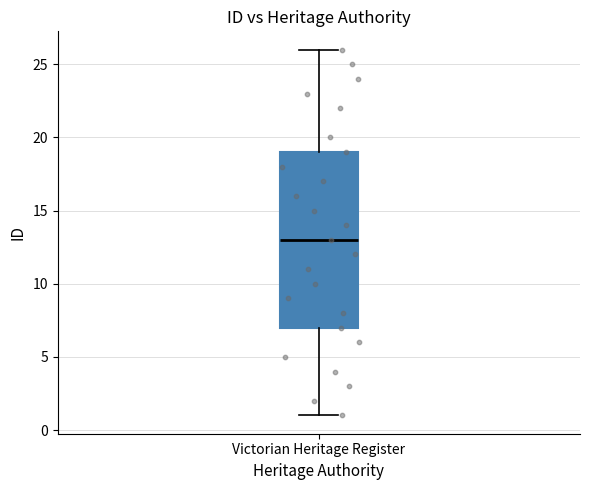

Where is the upper edge of the box for Victorian Heritage Register on the y-axis? The values are not printed on the chart, so give them approximately, as read against the axis.

19